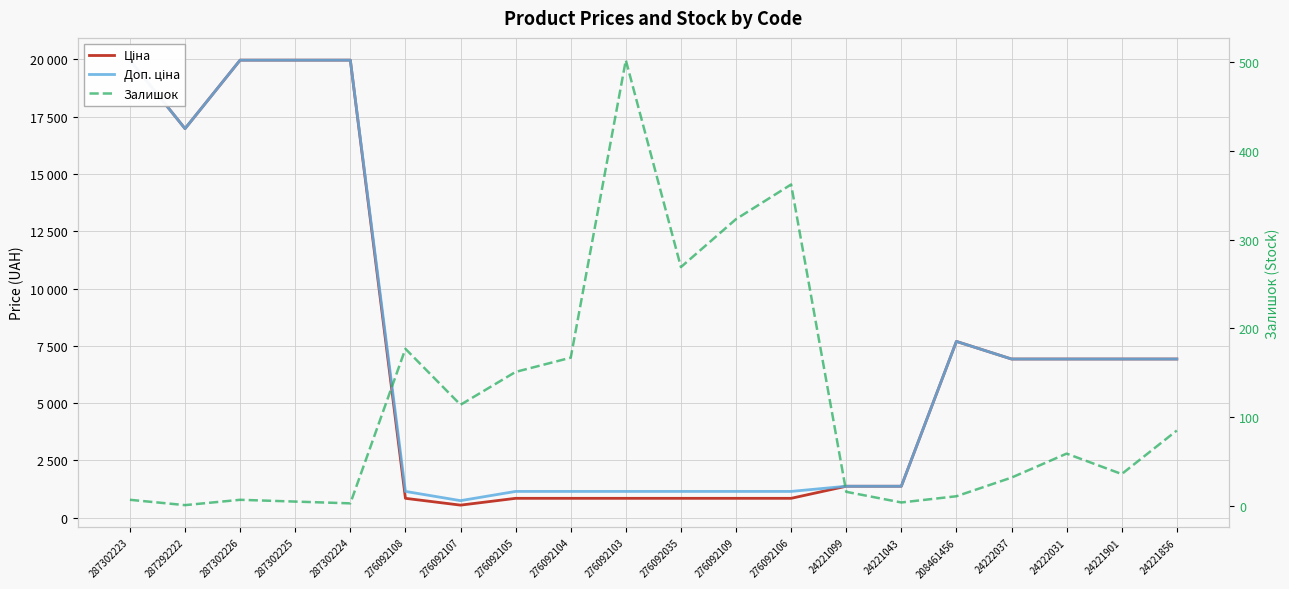

Between 24222031 and 24221856, which series saw the biggest shift?

Залишок